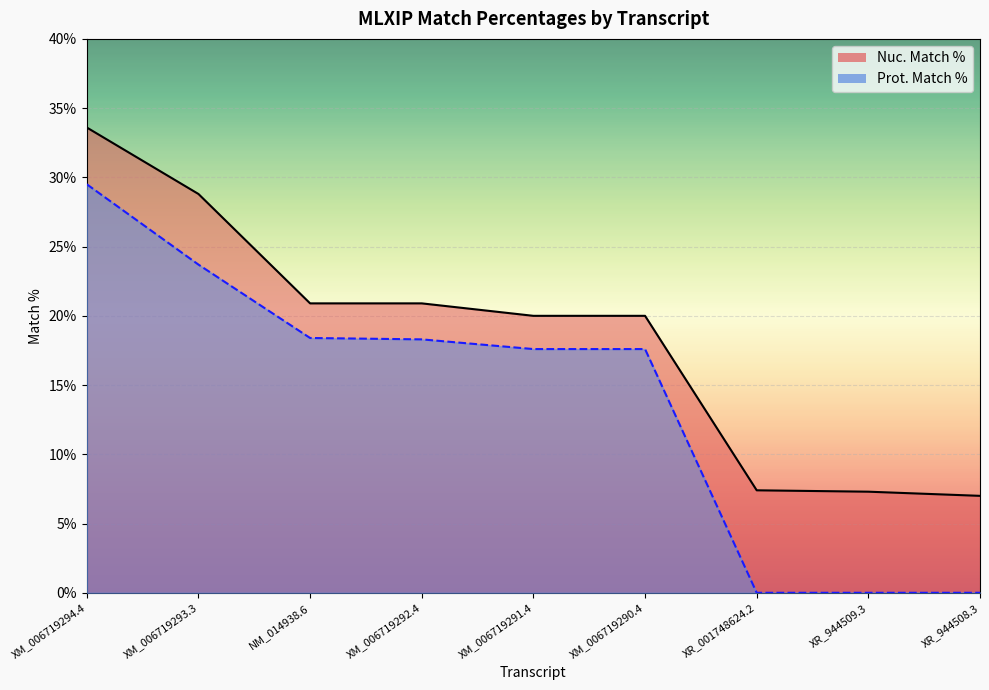

Is the value of Prot. Match % at XM_006719292.4 greater than the value of Nuc. Match % at XM_006719293.3?

No